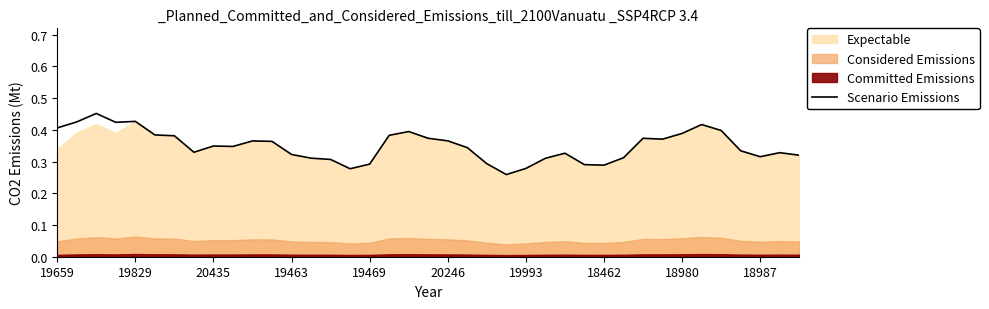

How many points are higher than both their immediate neighbors (excluding endpoints)?

9